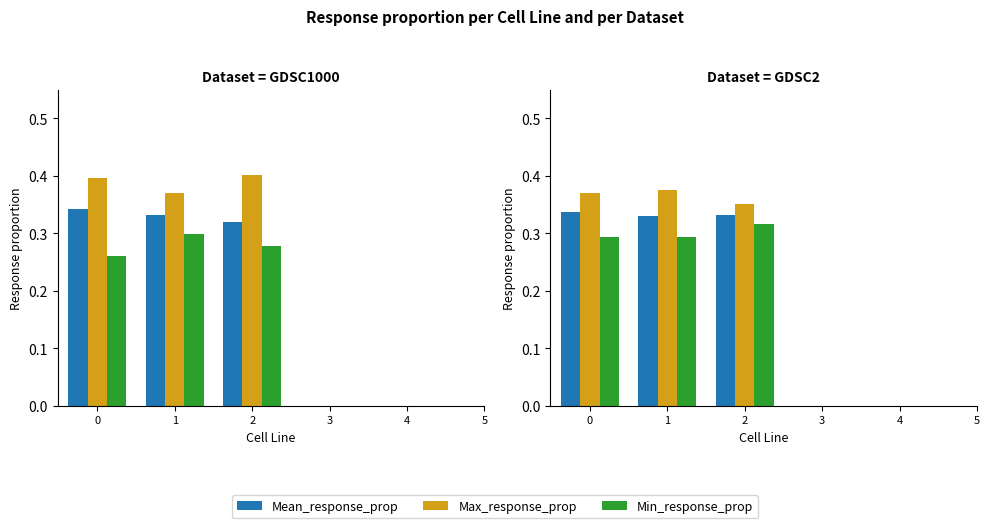

What is the sum of the Min_response_prop values at 1 and 0?

0.6